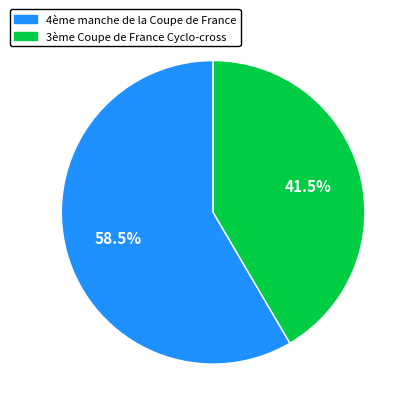

To the nearest percent, what is the combined percentage of 4ème manche de la Coupe de France and 3ème Coupe de France Cyclo-cross?

100%